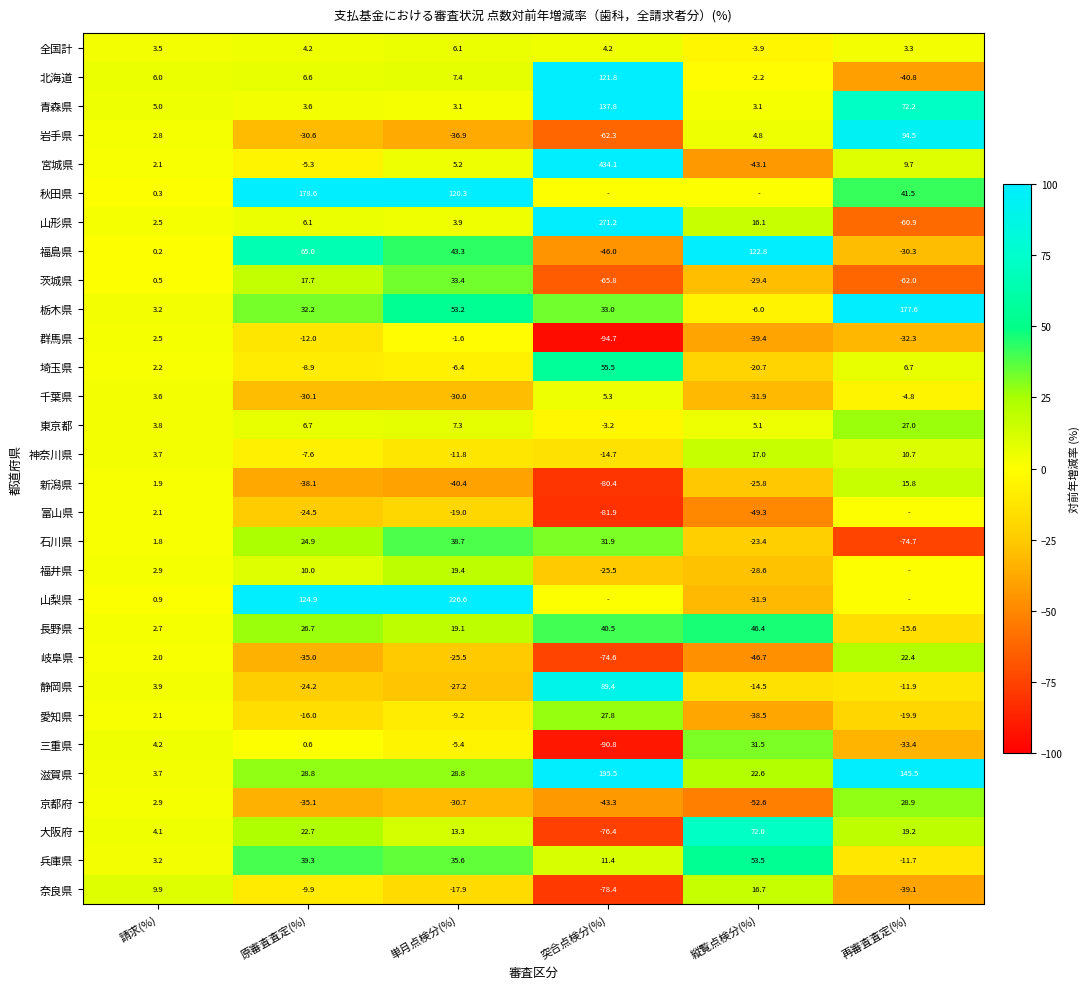

At 原審査査定(%), list the series in order from largest to smallest.

秋田県, 山梨県, 福島県, 兵庫県, 栃木県, 滋賀県, 長野県, 石川県, 大阪府, 茨城県, 福井県, 東京都, 北海道, 山形県, 全国計, 青森県, 三重県, 宮城県, 神奈川県, 埼玉県, 奈良県, 群馬県, 愛知県, 静岡県, 富山県, 千葉県, 岩手県, 岐阜県, 京都府, 新潟県